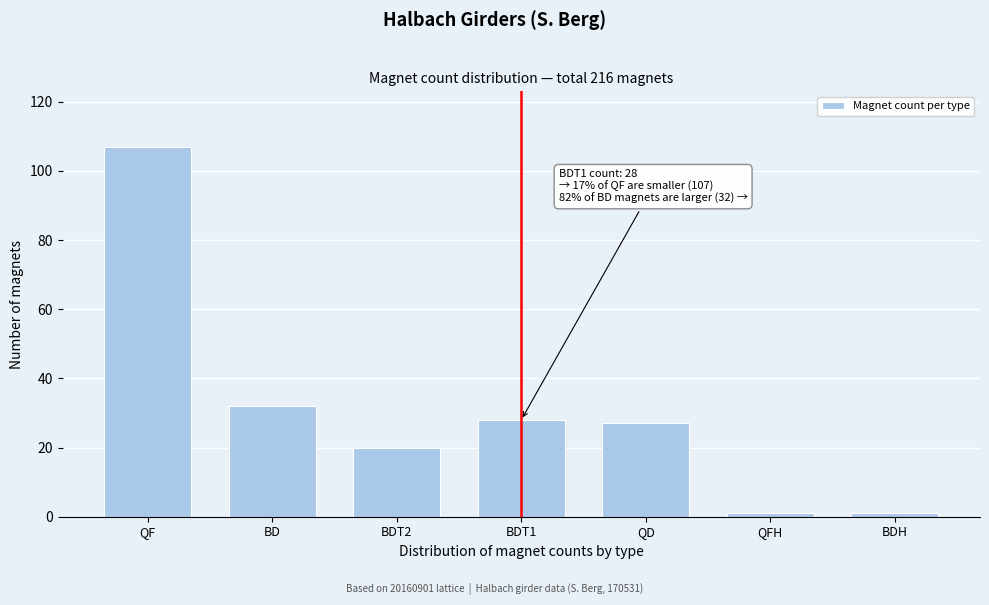

Reading right to left, what are all the values shown in this chart?

BDH=1	QFH=1	QD=27	BDT1=28	BDT2=20	BD=32	QF=107